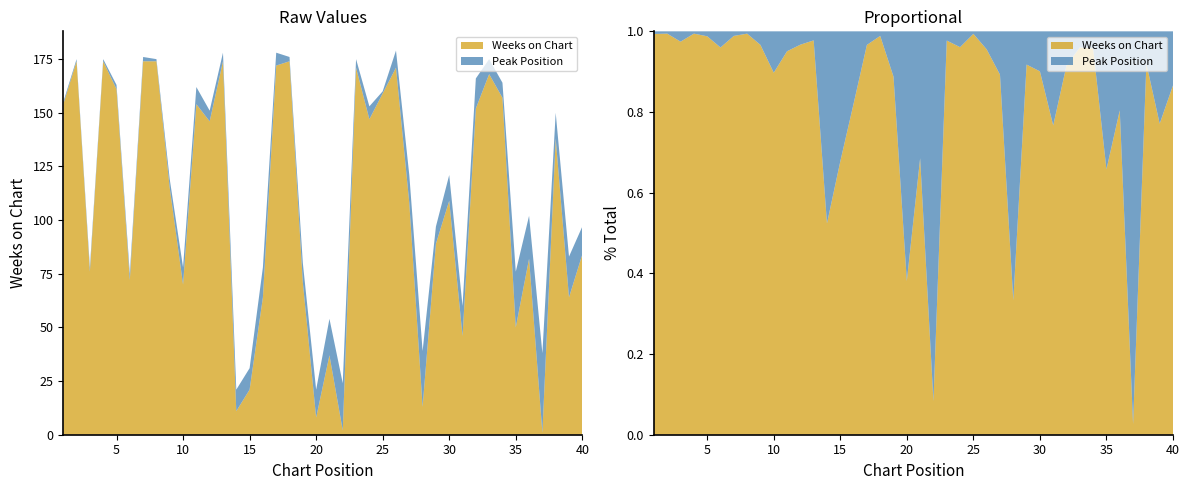

Reading left to right, what are all the values shown in this chart?

Weeks on Chart: 1=154	2=174	3=76	4=174	5=161	6=72	7=174	8=174	9=115	10=70	11=154	12=146	13=174	14=11	15=21	16=64	17=172	18=174	19=71	20=8	21=37	22=2	23=171	24=147	25=159	26=171	27=108	28=13	29=89	30=109	31=46	32=152	33=168	34=157	35=50	36=82	37=1	38=138	39=64	40=84
Peak Position: 1=1	2=1	3=2	4=1	5=2	6=3	7=2	8=1	9=4	10=8	11=8	12=5	13=4	14=10	15=10	16=14	17=6	18=2	19=9	20=13	21=17	22=22	23=4	24=6	25=1	26=8	27=13	28=26	29=8	30=12	31=14	32=14	33=7	34=7	35=26	36=20	37=37	38=12	39=19	40=13